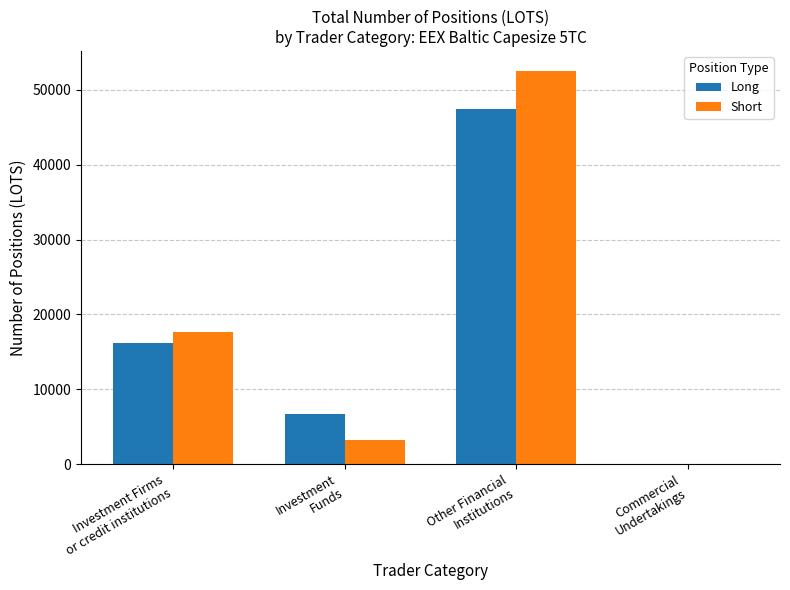

At which label is Short closest to 26282?

Investment Firms
or credit institutions